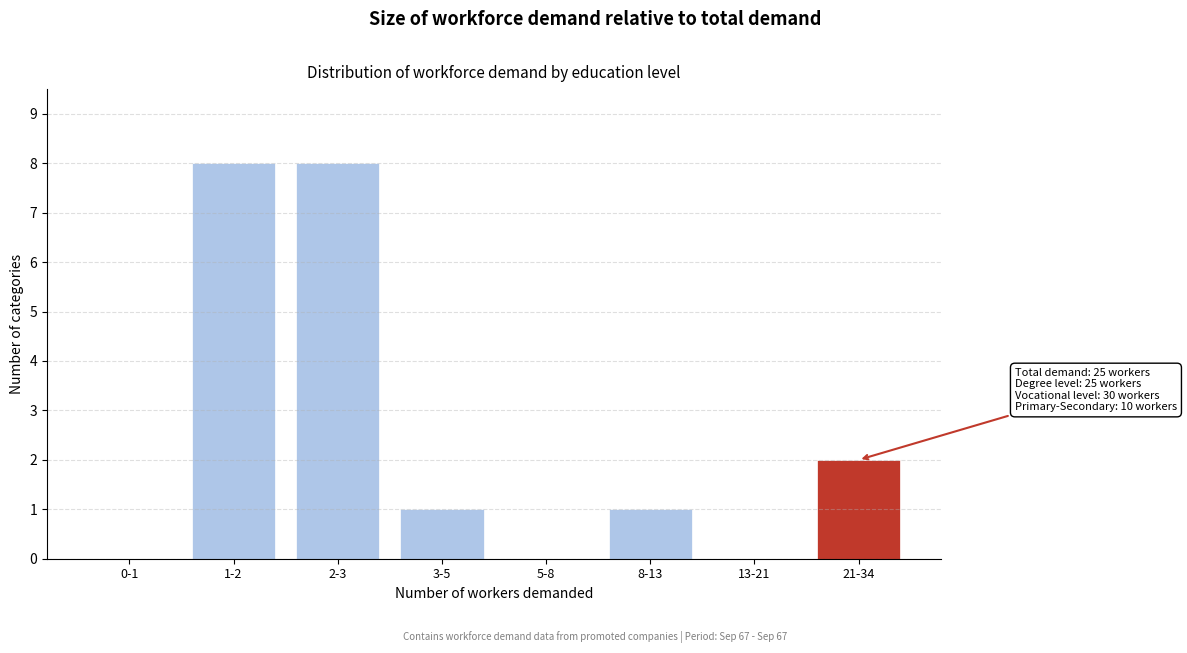

Reading left to right, list all the values displayed in this chart.

0-1=0	1-2=8	2-3=8	3-5=1	5-8=0	8-13=1	13-21=0	21-34=2